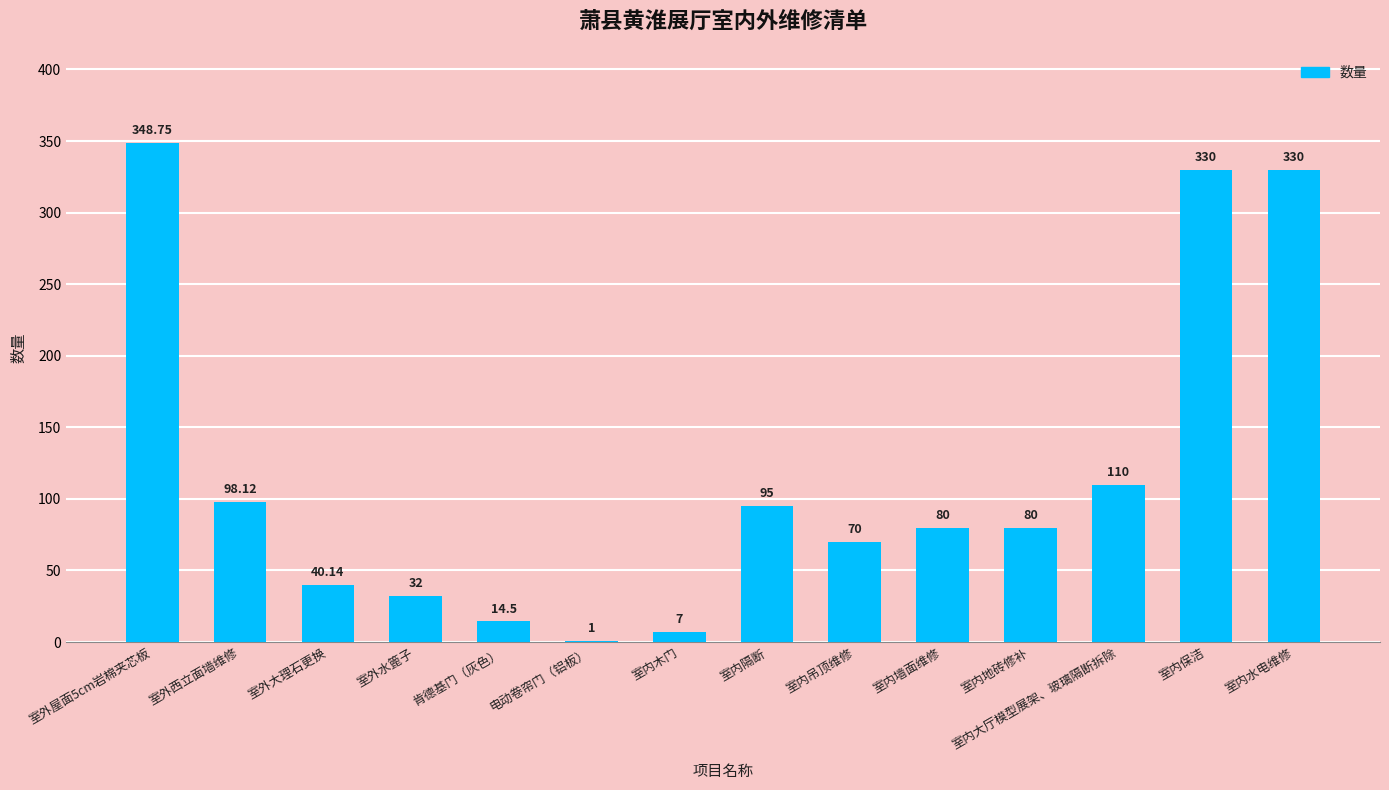

What is the difference between the values at 室内保洁 and 室内地砖修补?

250.0